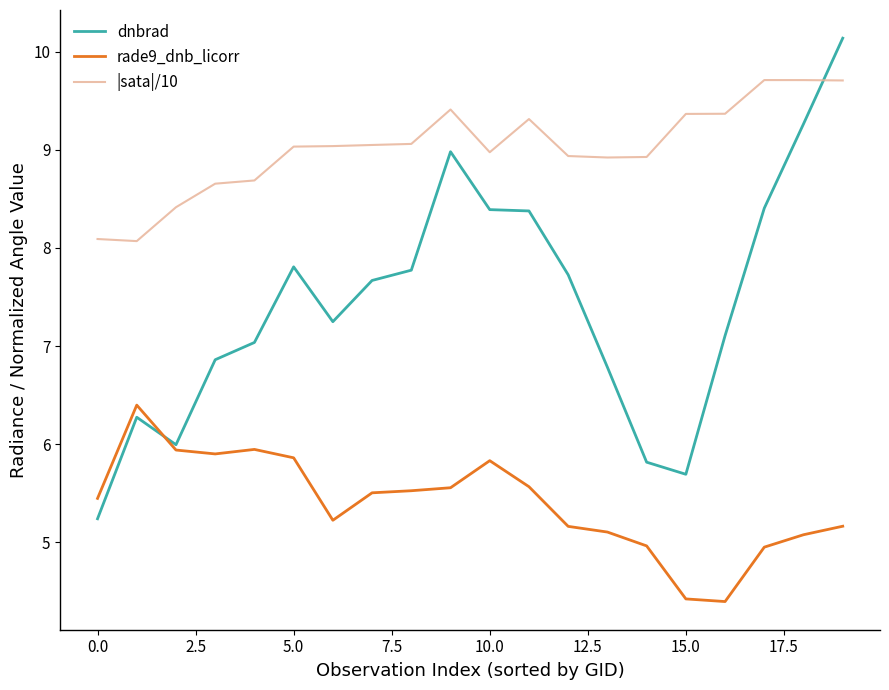

True or false: rade9_dnb_licorr and dnbrad intersect in this chart.

True